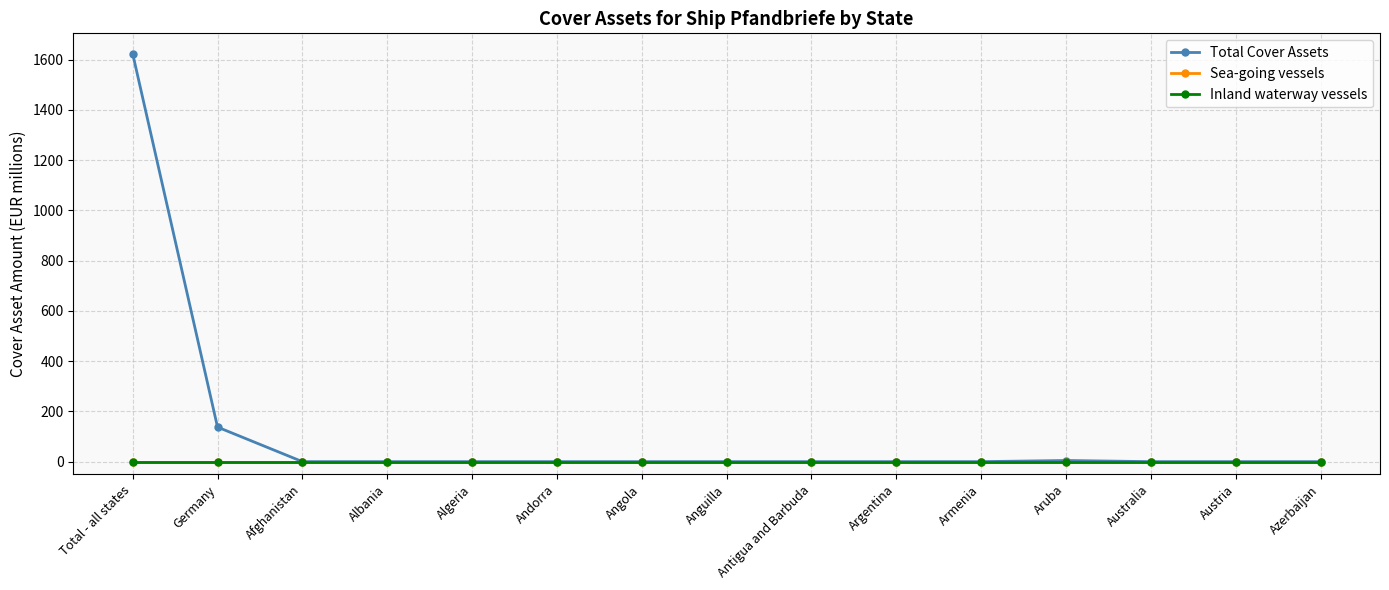

Which series has the widest spread of values?

Total Cover Assets